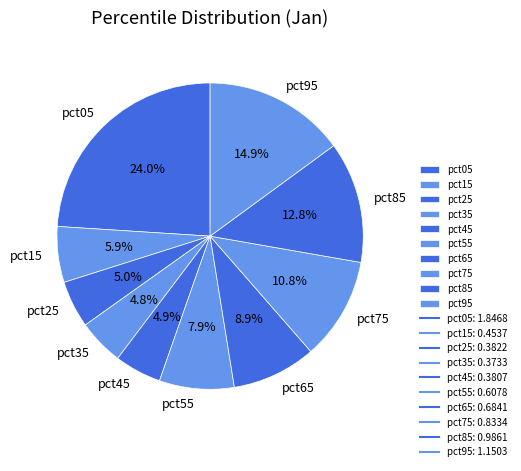

Between pct15 and pct35, which is larger?

pct15